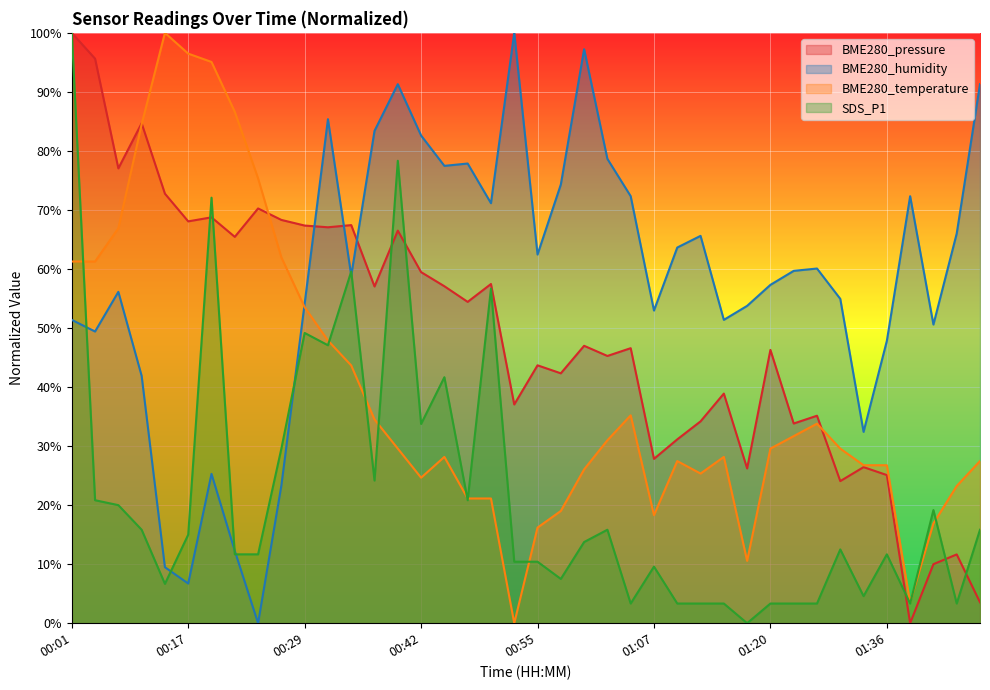

What is the difference between the BME280_pressure values at 01:31 and 00:04?

0.7